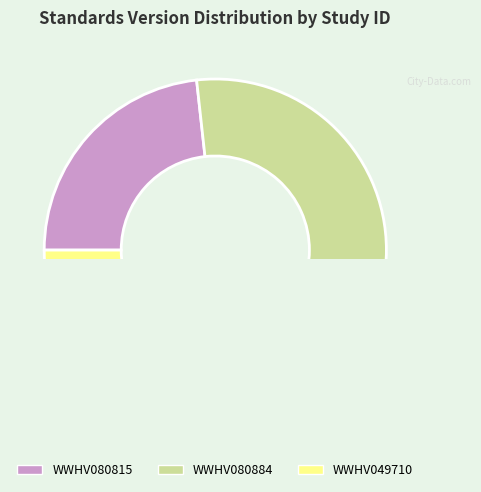

True or false: WWHV080884 accounts for 43% of the total.

False